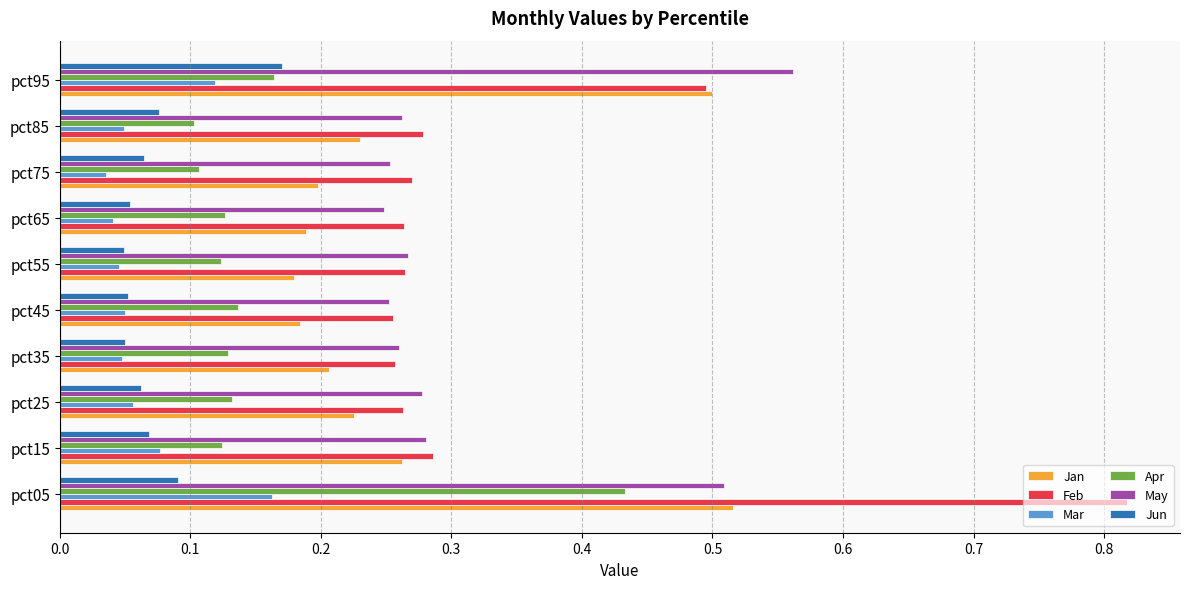

Which category has the highest value in the May series?

pct95